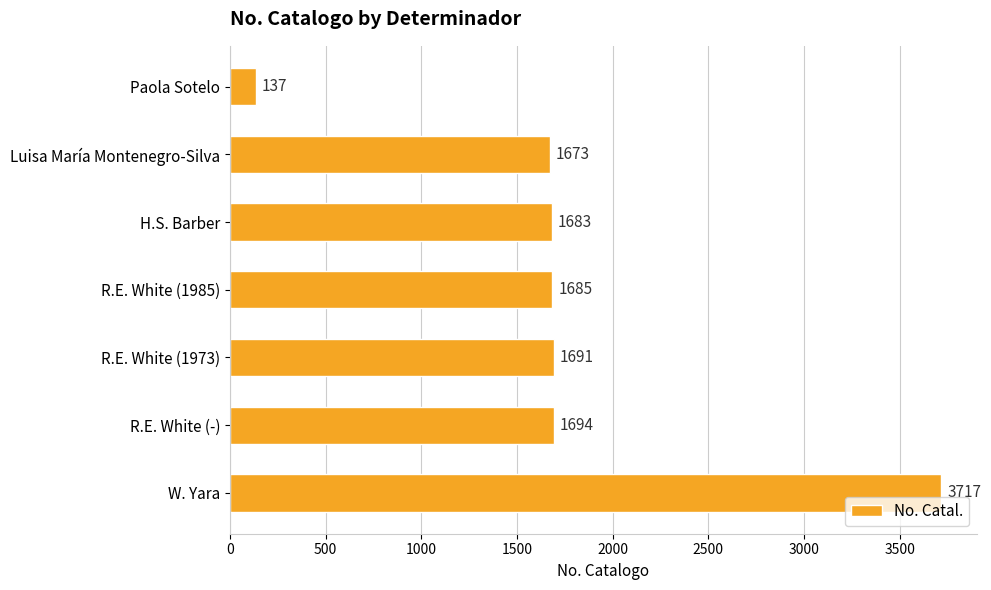

What is the change in value from Luisa María Montenegro-Silva to R.E. White (1985)?

+12